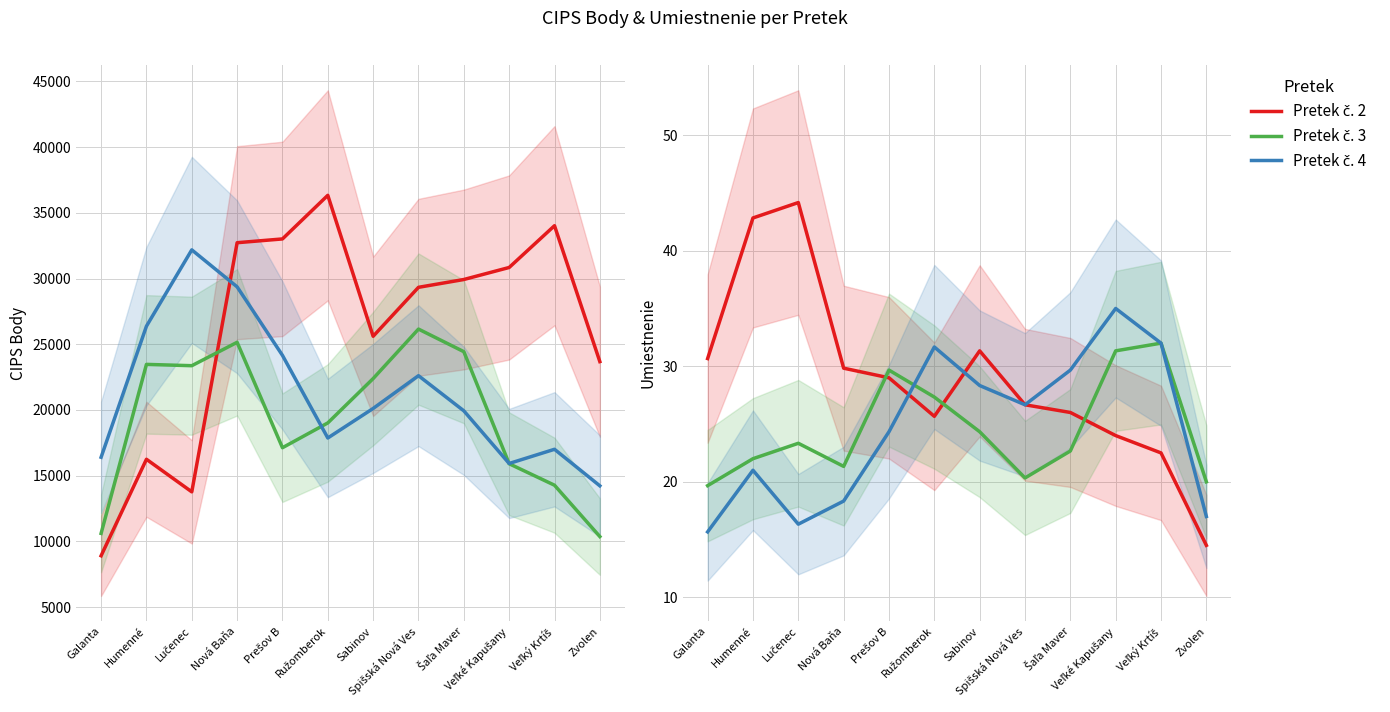

Which series changed the most between Spišská Nová Ves and Zvolen?

Pretek č. 2